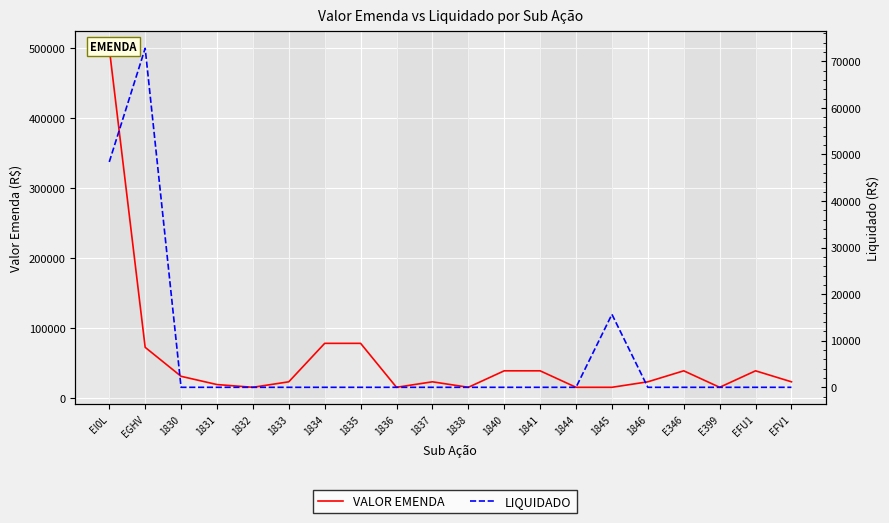

Is it true that VALOR EMENDA equals 4802.6 at 1844?

False